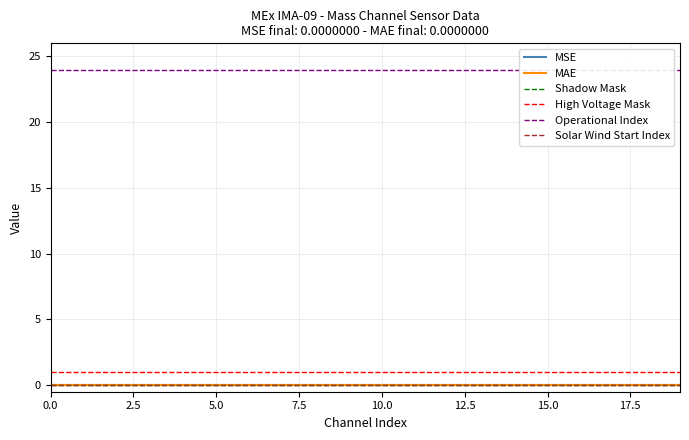

Is this an area chart (filled region under the line)?

No